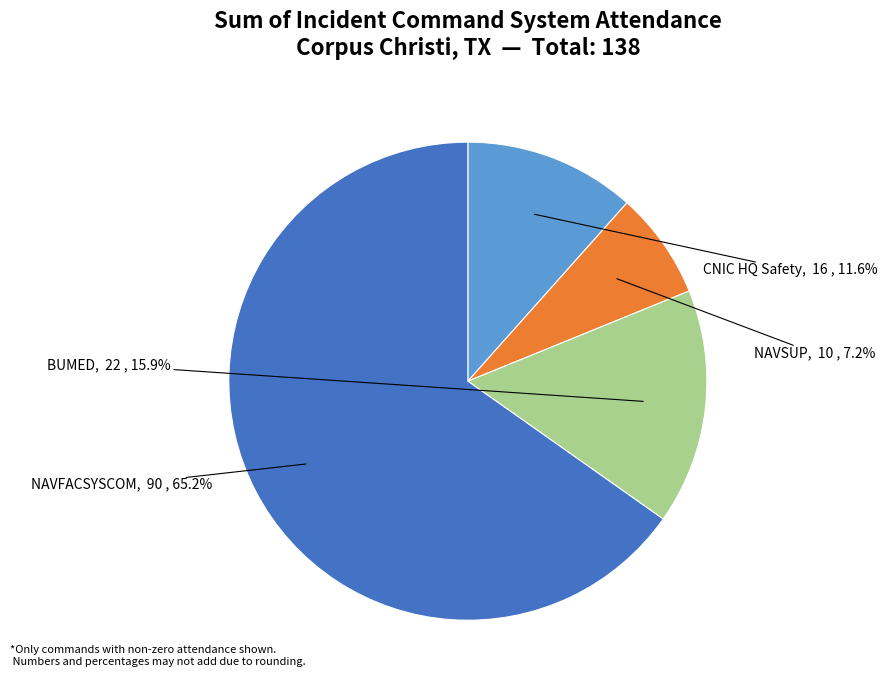

How many segments does this pie chart have?

4